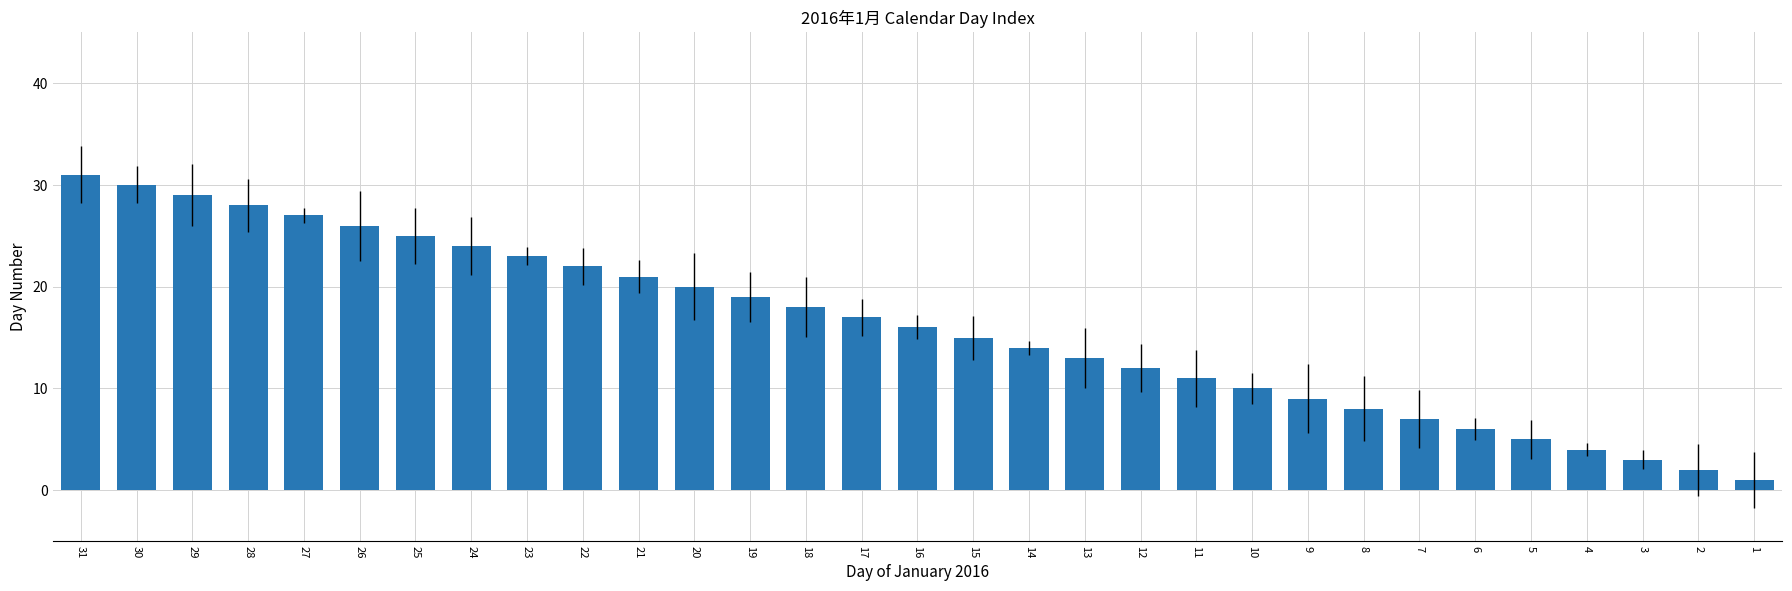

What is the change in value from 24 to 9?

-15